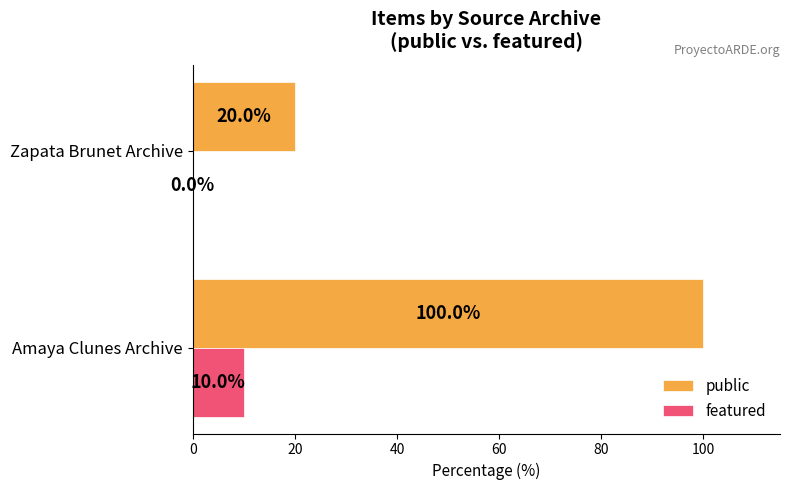

What is the sum of the public values at Zapata Brunet Archive and Amaya Clunes Archive?

120